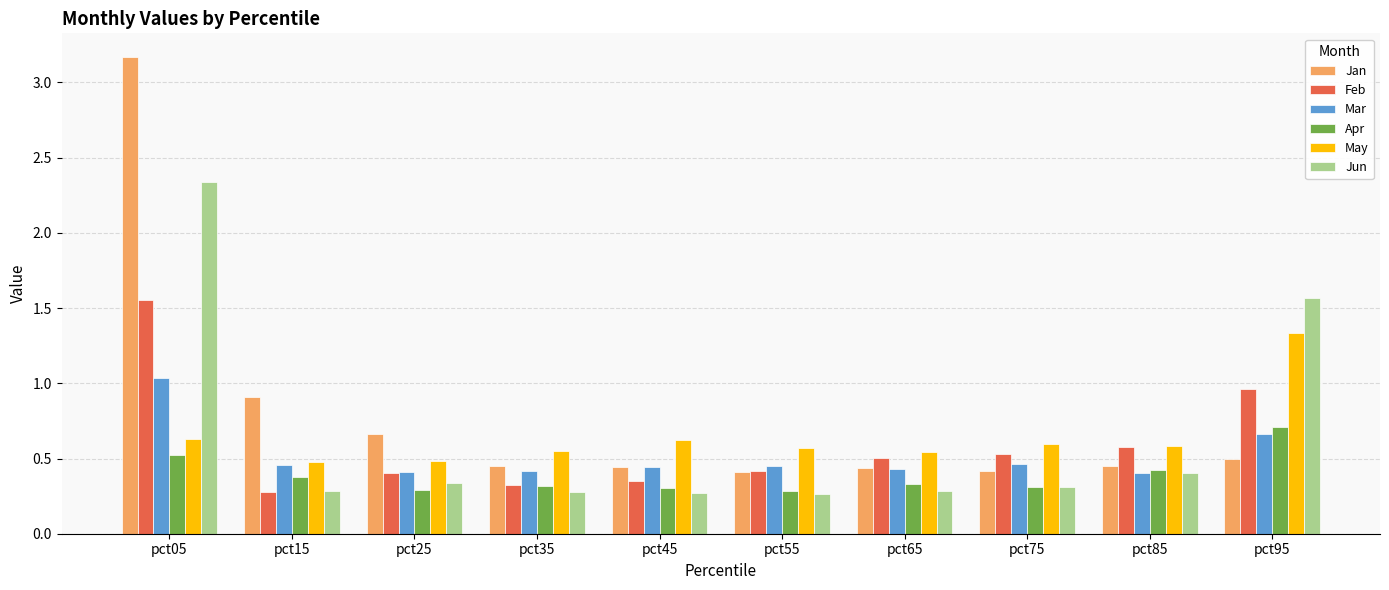

Count the number of data series in this chart.

6